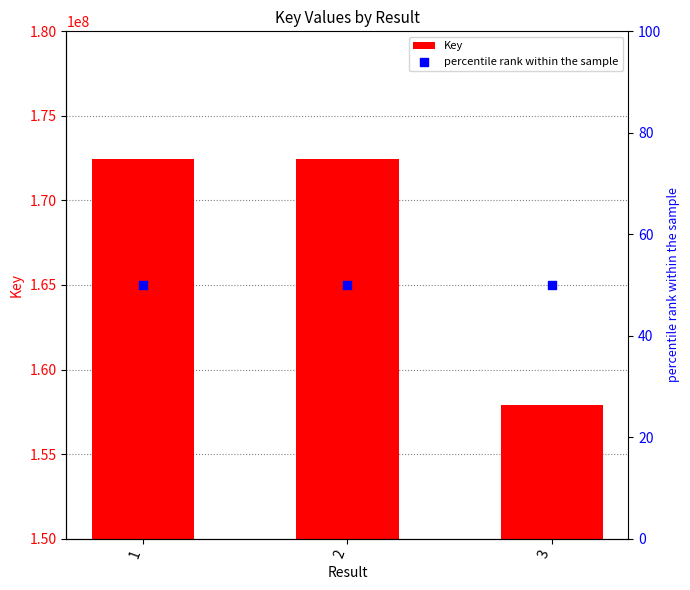

What are all the series names shown in the legend?

Key, percentile rank within the sample